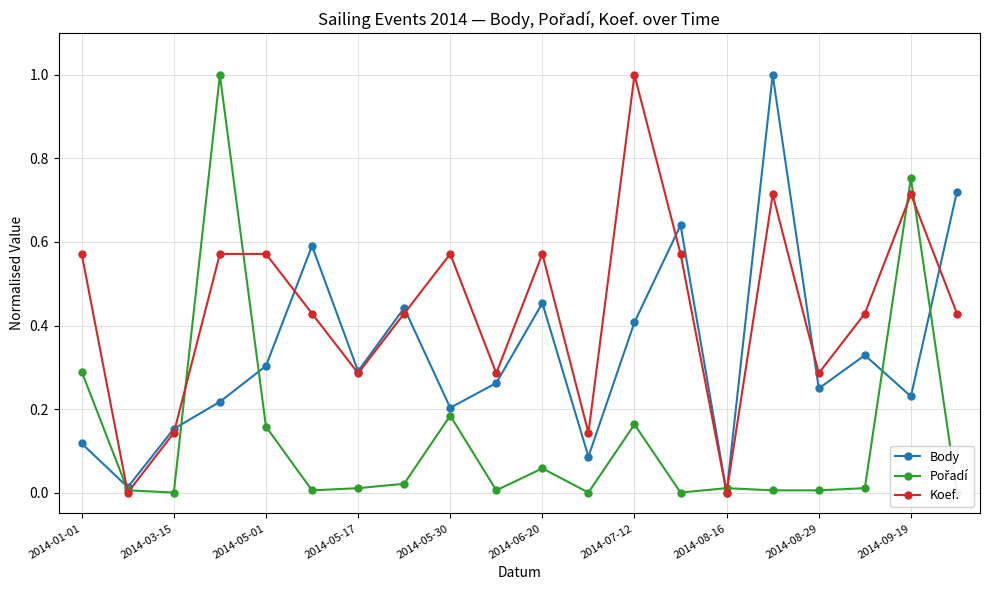

How many interior local valleys does the Koef. series have?

6